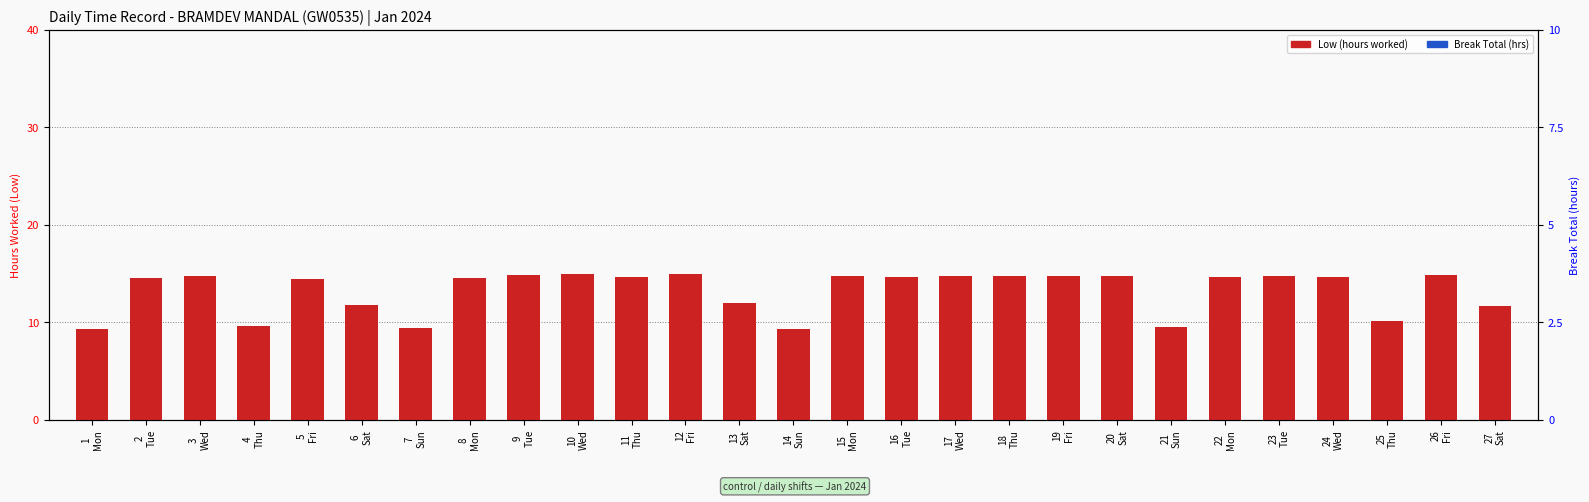

The value of Low (hours worked) at 26
Fri is 14.9. True or false?

True